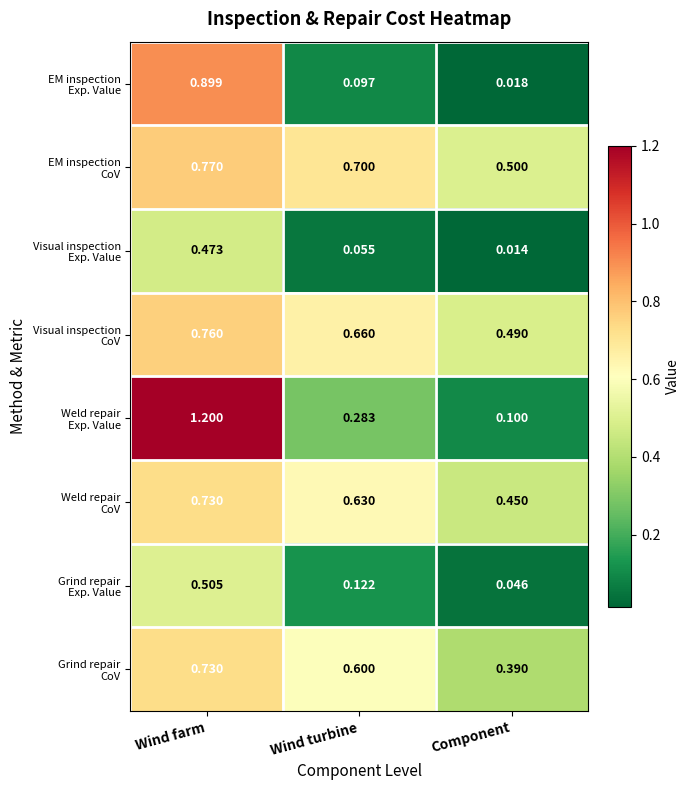

At which category is the sum across all series the highest?

Wind farm